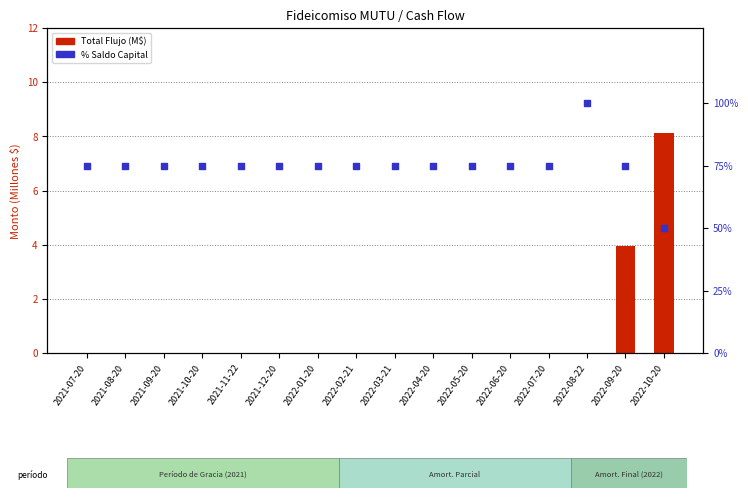

What is the total value across all series at 2022-06-20?

75.0